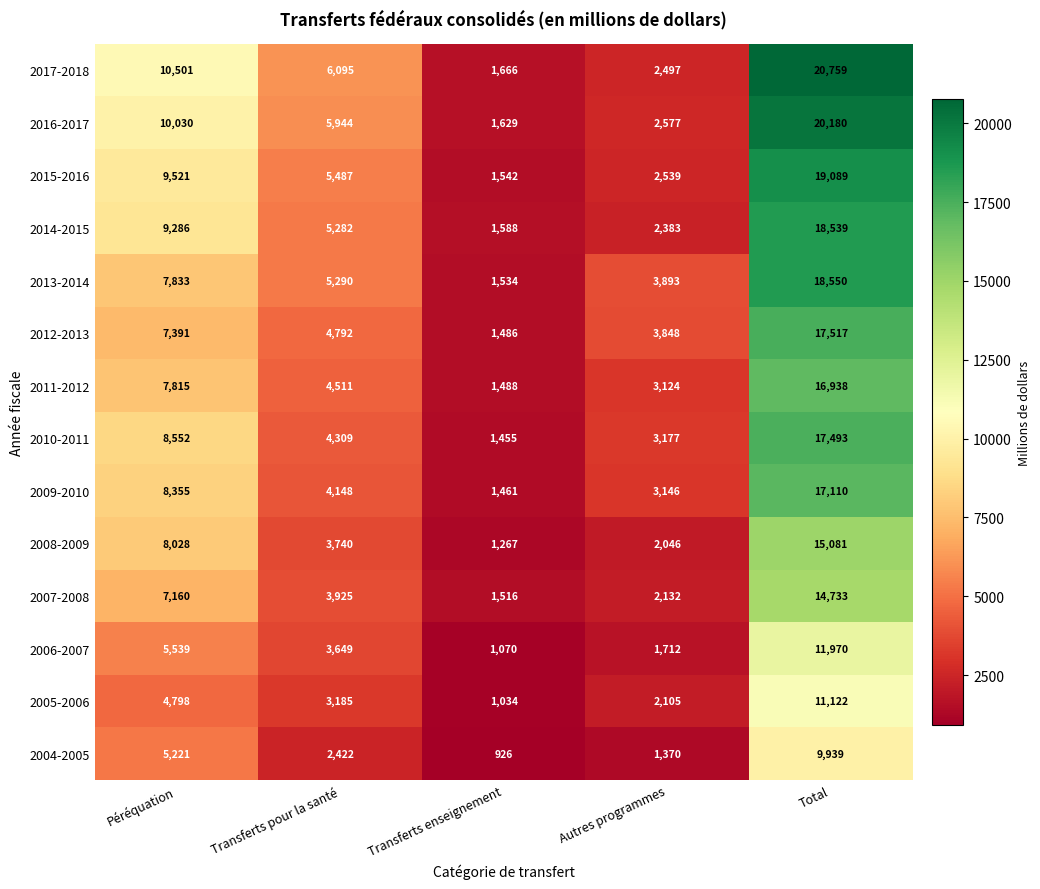

At which category is the sum across all series the highest?

Total